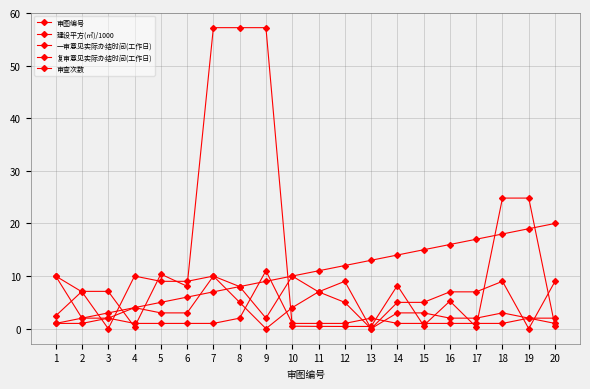

What is the lowest value of the 建设平方(㎡)/1000 series?

0.3